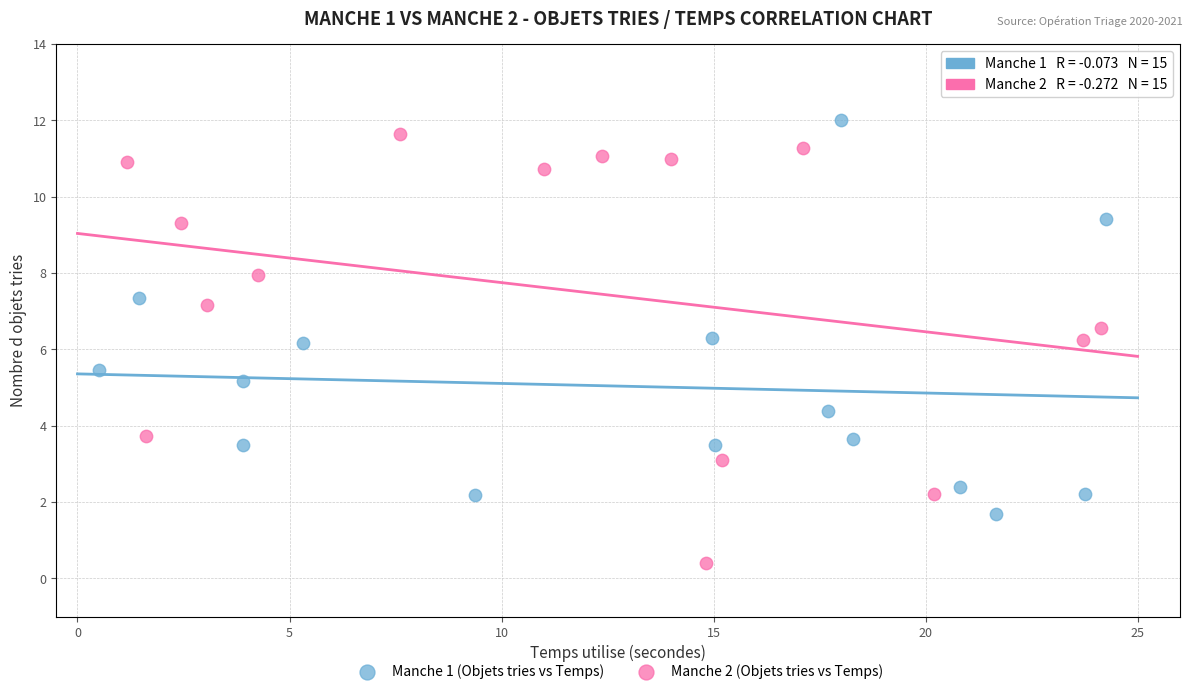

Which series reaches the minimum Y coordinate?

Manche 2 (Objets tries vs Temps)